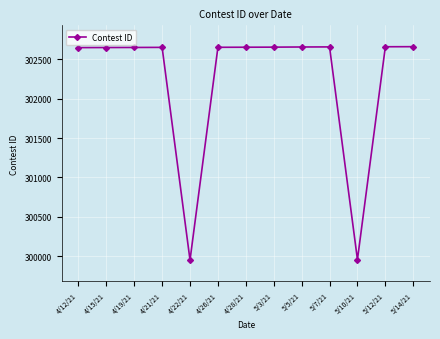

The value at 4/21/21 is 461459. True or false?

False